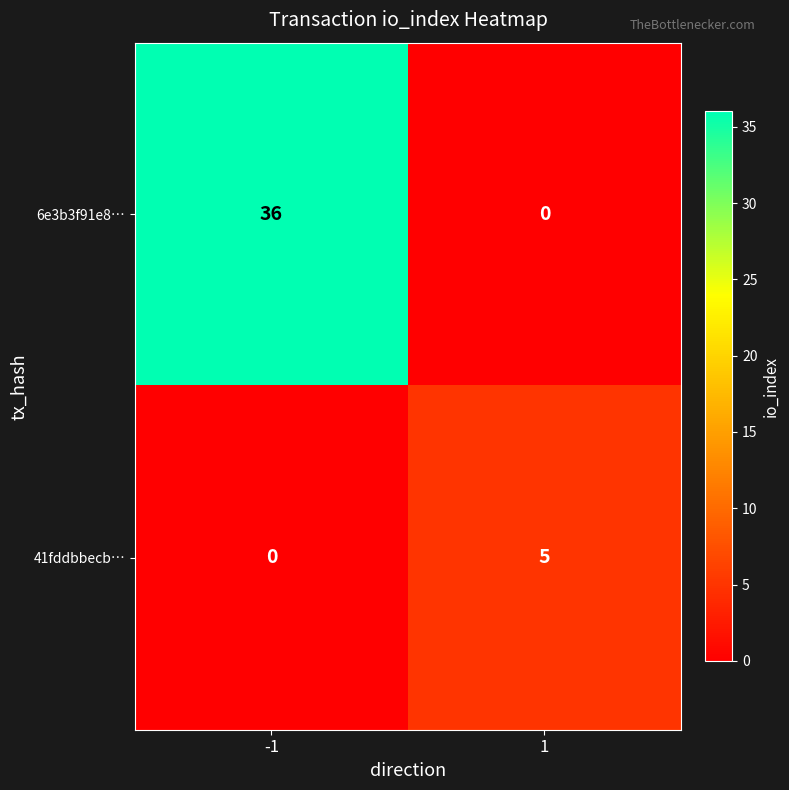

Reading left to right, extract all data points from this chart.

6e3b3f91e8…: 36	0
41fddbbecb…: 0	5